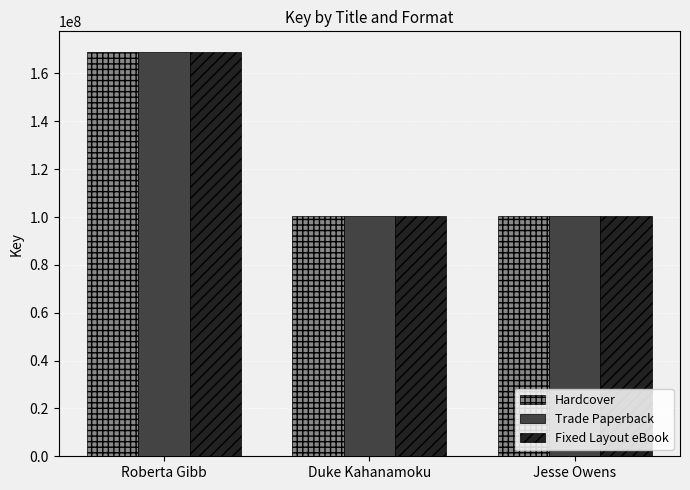

How many groups of bars are there?

3